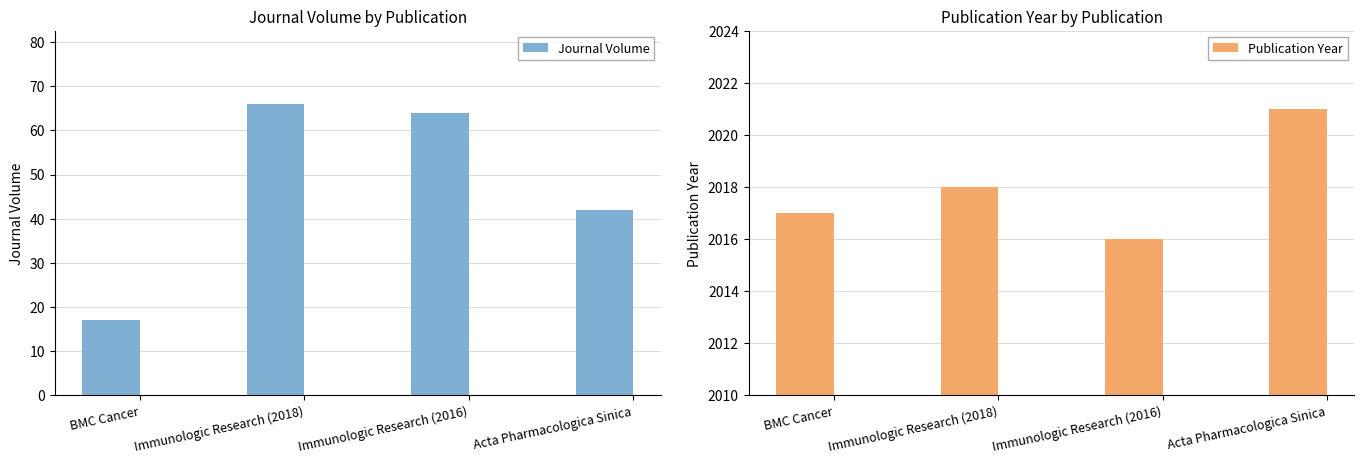

How many series are shown in this chart?

2